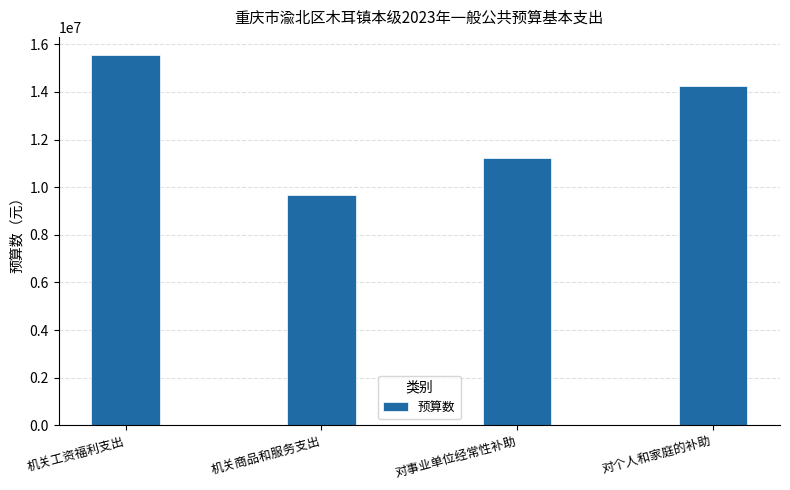

How many data points are less than 14239400?

2